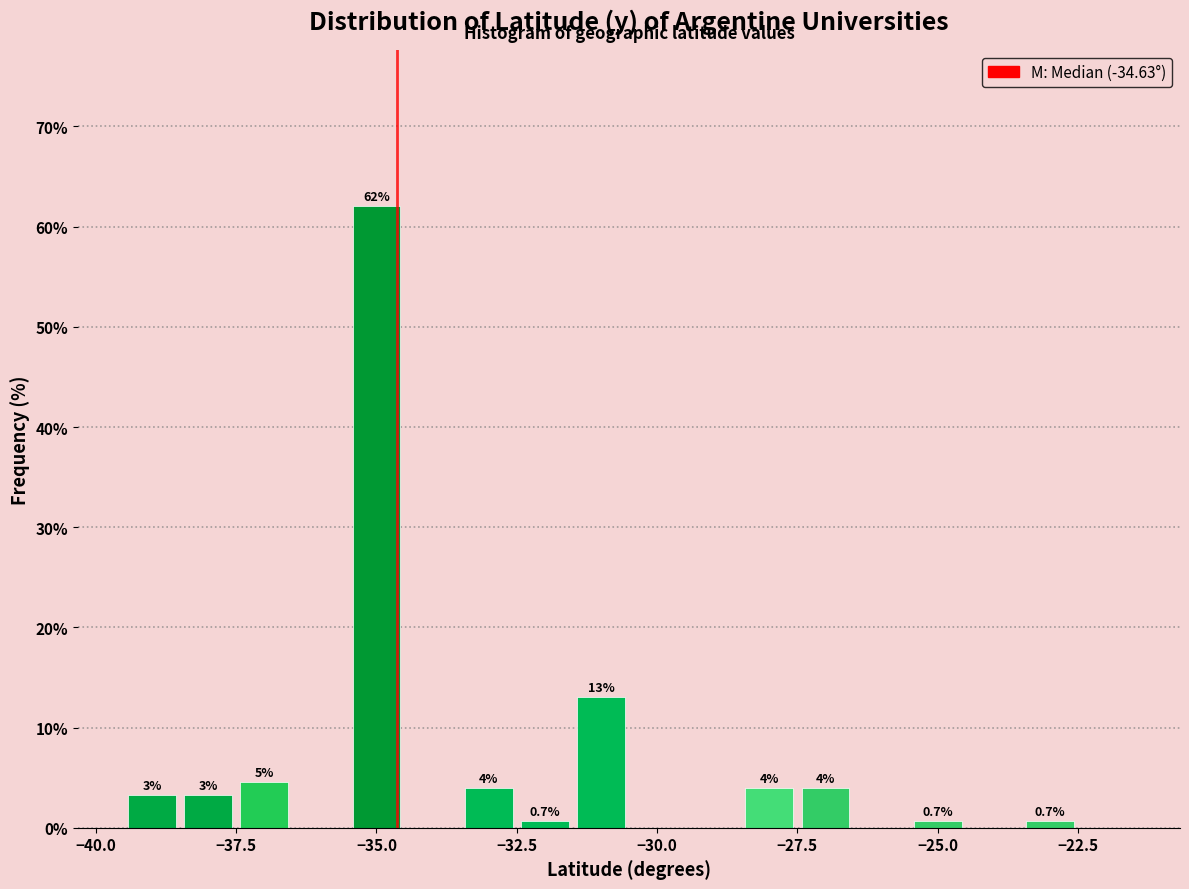

Read against the x-axis, roughly where is the centre of the tallest bar?

-35.0